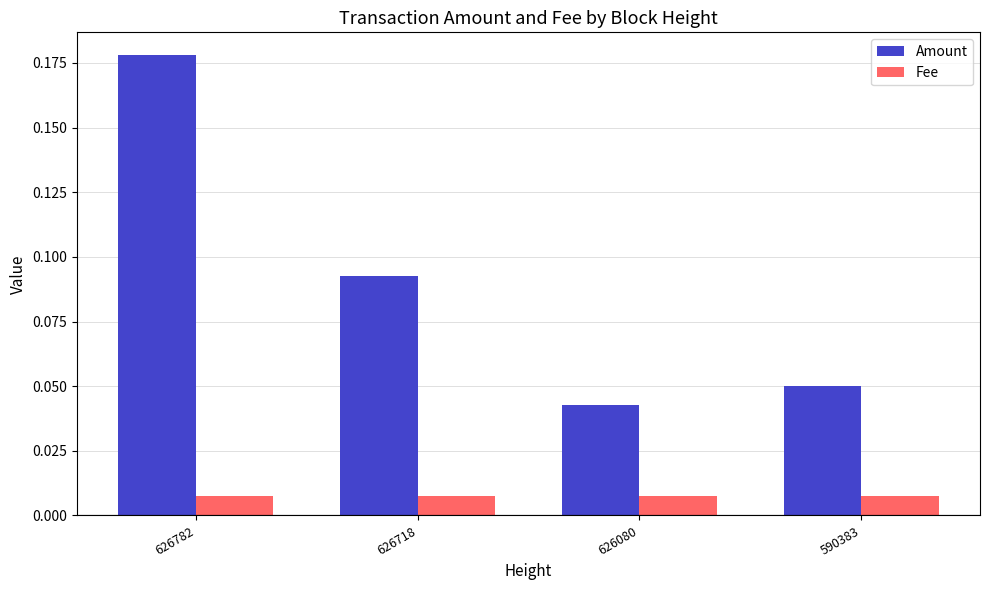

Is the value of Fee at 626782 greater than the value of Amount at 626080?

No